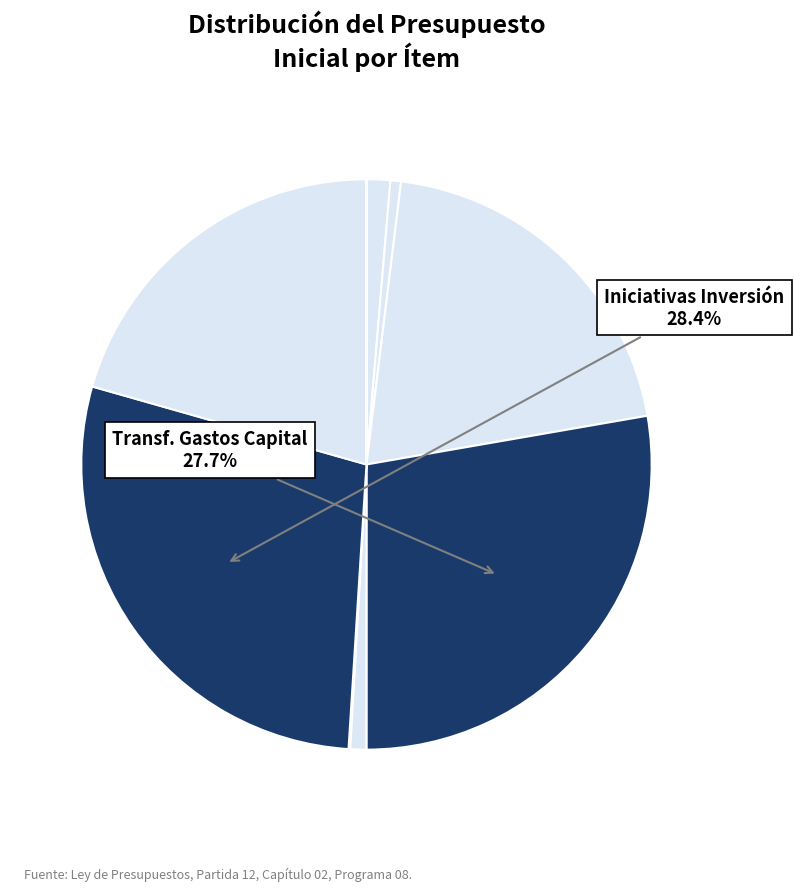

Is there a majority slice in this chart?

No